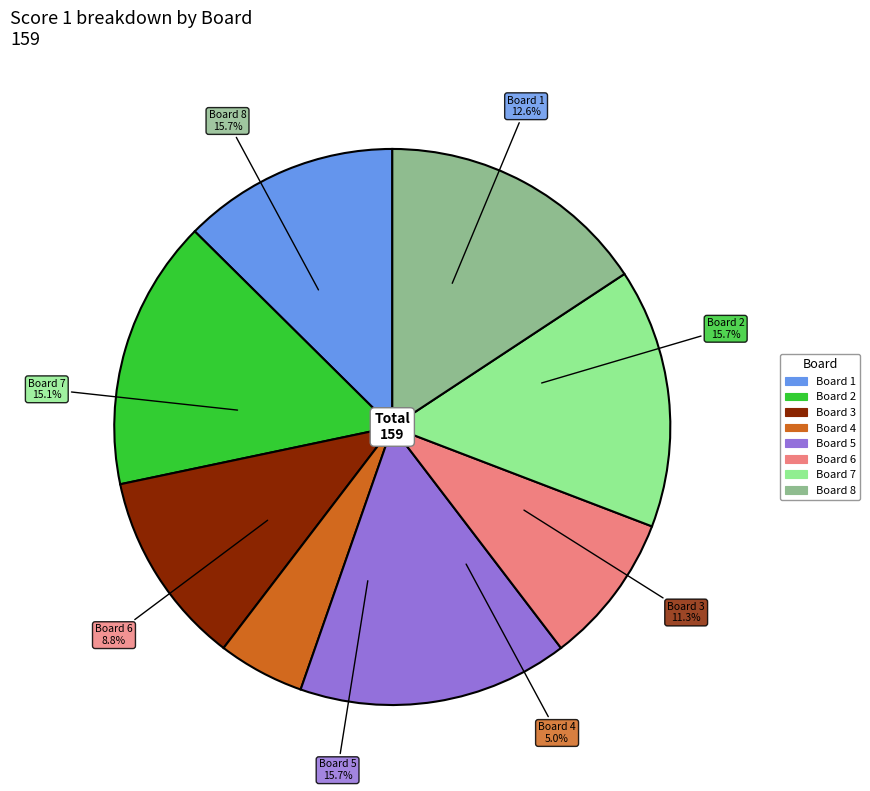

Is there any slice that represents more than half of the pie?

No